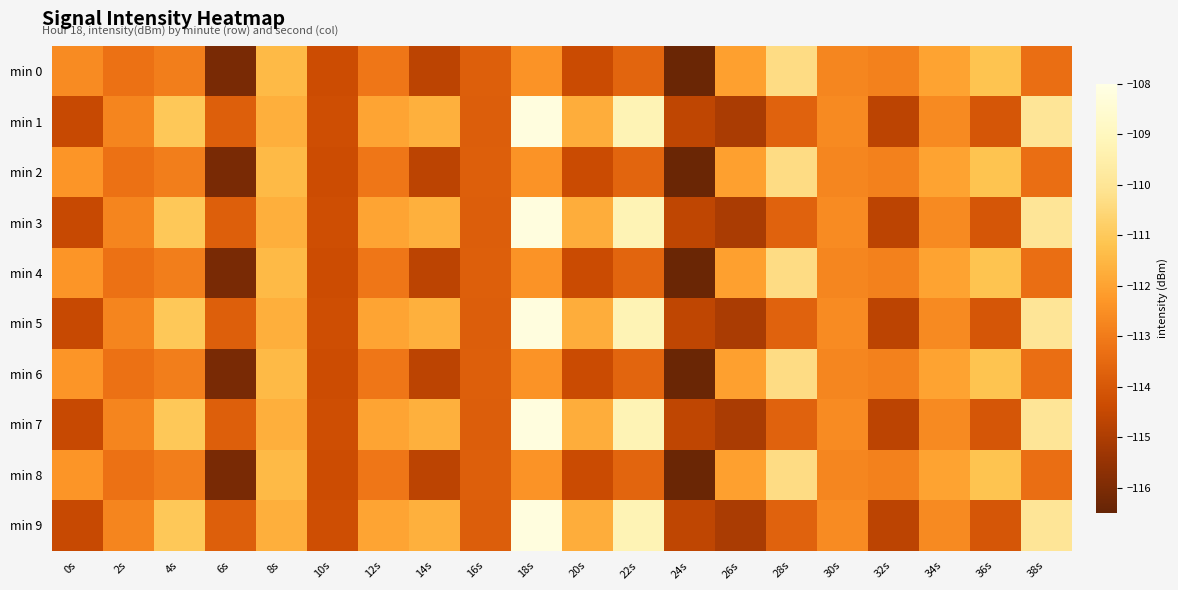

Reading left to right, what are all the values shown in this chart?

min 0: 0s=-112.6	2s=-113.2	4s=-112.9	6s=-116.1	8s=-111.4	10s=-114.4	12s=-113.1	14s=-114.7	16s=-113.8	18s=-112.4	20s=-114.4	22s=-113.6	24s=-116.4	26s=-112.1	28s=-110.3	30s=-112.7	32s=-112.9	34s=-112.0	36s=-111.2	38s=-113.4
min 1: 0s=-114.4	2s=-112.8	4s=-111.0	6s=-113.8	8s=-111.7	10s=-114.3	12s=-112.0	14s=-111.7	16s=-113.8	18s=-108.2	20s=-111.7	22s=-109.2	24s=-114.6	26s=-115.0	28s=-113.7	30s=-112.6	32s=-114.7	34s=-112.6	36s=-114.1	38s=-110.0
min 2: 0s=-112.3	2s=-113.2	4s=-112.9	6s=-116.1	8s=-111.4	10s=-114.4	12s=-113.1	14s=-114.7	16s=-113.8	18s=-112.4	20s=-114.4	22s=-113.6	24s=-116.4	26s=-112.1	28s=-110.3	30s=-112.7	32s=-112.9	34s=-112.0	36s=-111.2	38s=-113.4
min 3: 0s=-114.4	2s=-112.8	4s=-111.0	6s=-113.8	8s=-111.7	10s=-114.3	12s=-112.0	14s=-111.7	16s=-113.8	18s=-108.2	20s=-111.7	22s=-109.2	24s=-114.6	26s=-115.0	28s=-113.7	30s=-112.6	32s=-114.7	34s=-112.6	36s=-114.1	38s=-110.0
min 4: 0s=-112.3	2s=-113.2	4s=-112.9	6s=-116.1	8s=-111.4	10s=-114.4	12s=-113.1	14s=-114.7	16s=-113.8	18s=-112.4	20s=-114.4	22s=-113.6	24s=-116.4	26s=-112.1	28s=-110.3	30s=-112.7	32s=-112.9	34s=-112.0	36s=-111.2	38s=-113.4
min 5: 0s=-114.4	2s=-112.8	4s=-111.0	6s=-113.8	8s=-111.7	10s=-114.3	12s=-112.0	14s=-111.7	16s=-113.8	18s=-108.2	20s=-111.7	22s=-109.2	24s=-114.6	26s=-115.0	28s=-113.7	30s=-112.6	32s=-114.7	34s=-112.6	36s=-114.1	38s=-110.0
min 6: 0s=-112.3	2s=-113.2	4s=-112.9	6s=-116.1	8s=-111.4	10s=-114.4	12s=-113.1	14s=-114.7	16s=-113.8	18s=-112.4	20s=-114.4	22s=-113.6	24s=-116.4	26s=-112.1	28s=-110.3	30s=-112.7	32s=-112.9	34s=-112.0	36s=-111.2	38s=-113.4
min 7: 0s=-114.4	2s=-112.8	4s=-111.0	6s=-113.8	8s=-111.7	10s=-114.3	12s=-112.0	14s=-111.7	16s=-113.8	18s=-108.2	20s=-111.7	22s=-109.2	24s=-114.6	26s=-115.0	28s=-113.7	30s=-112.6	32s=-114.7	34s=-112.6	36s=-114.1	38s=-110.0
min 8: 0s=-112.3	2s=-113.2	4s=-112.9	6s=-116.1	8s=-111.4	10s=-114.4	12s=-113.1	14s=-114.7	16s=-113.8	18s=-112.4	20s=-114.4	22s=-113.6	24s=-116.4	26s=-112.1	28s=-110.3	30s=-112.7	32s=-112.9	34s=-112.0	36s=-111.2	38s=-113.4
min 9: 0s=-114.4	2s=-112.8	4s=-111.0	6s=-113.8	8s=-111.7	10s=-114.3	12s=-112.0	14s=-111.7	16s=-113.8	18s=-108.2	20s=-111.7	22s=-109.2	24s=-114.6	26s=-115.0	28s=-113.7	30s=-112.6	32s=-114.7	34s=-112.6	36s=-114.1	38s=-110.0